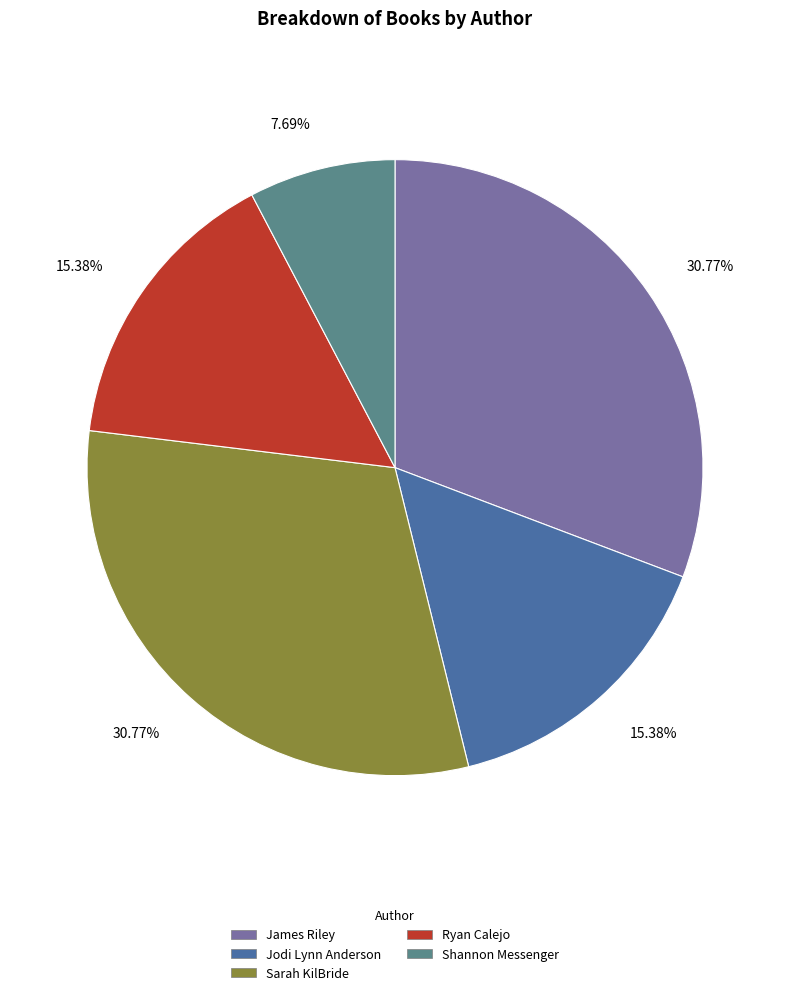

Approximately how many times larger is the value at Sarah KilBride compared to Jodi Lynn Anderson?

2.0